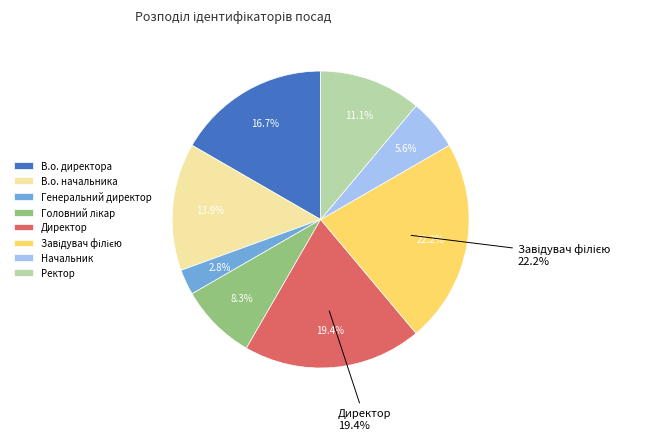

Which slice is the smallest?

Генеральний директор